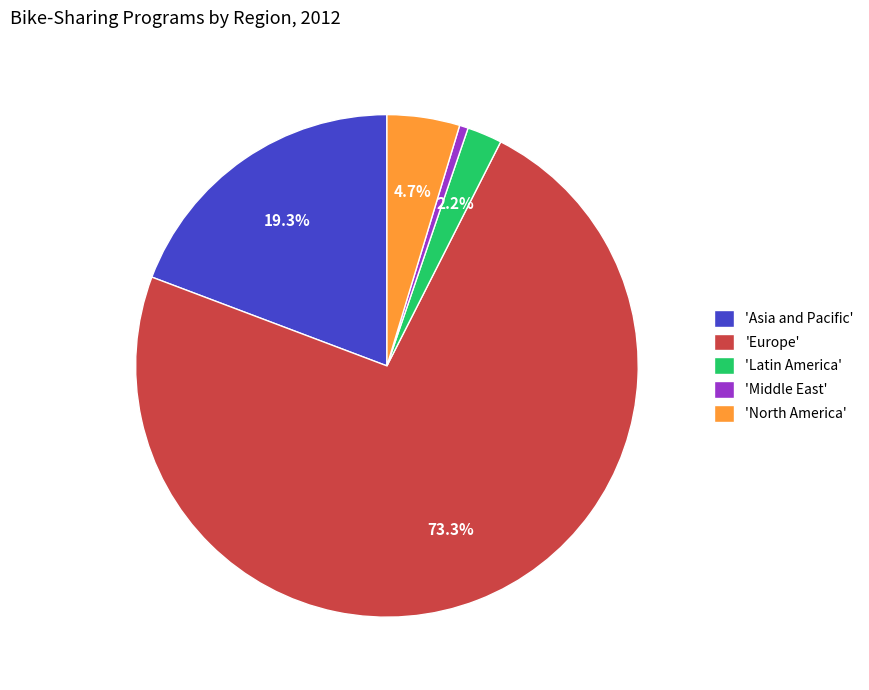

What percentage is NOT represented by 'Asia and Pacific'?

80.7%